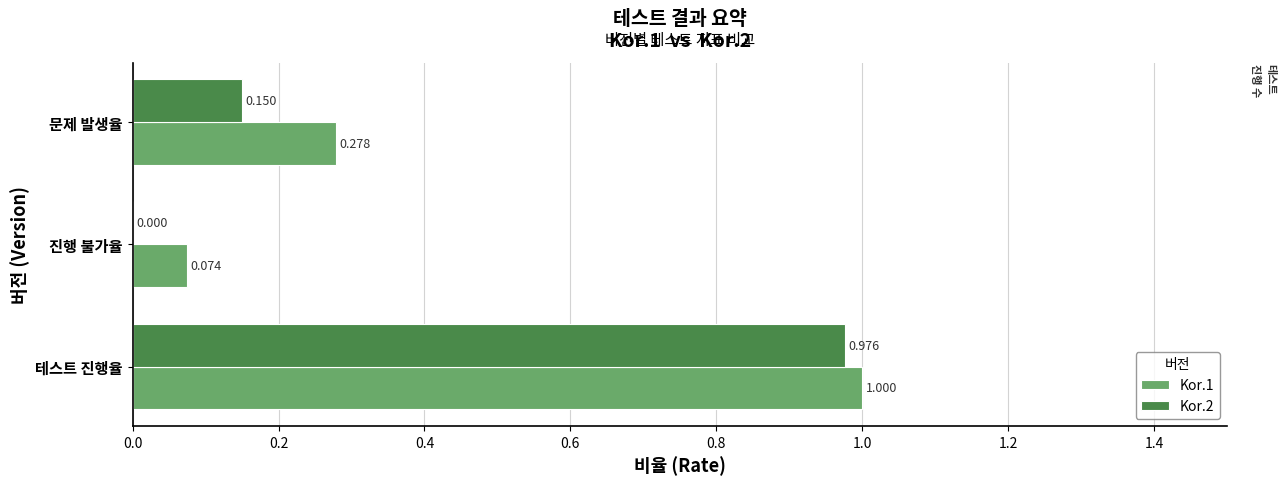

At which label is Kor.2 closest to 0?

진행 불가율